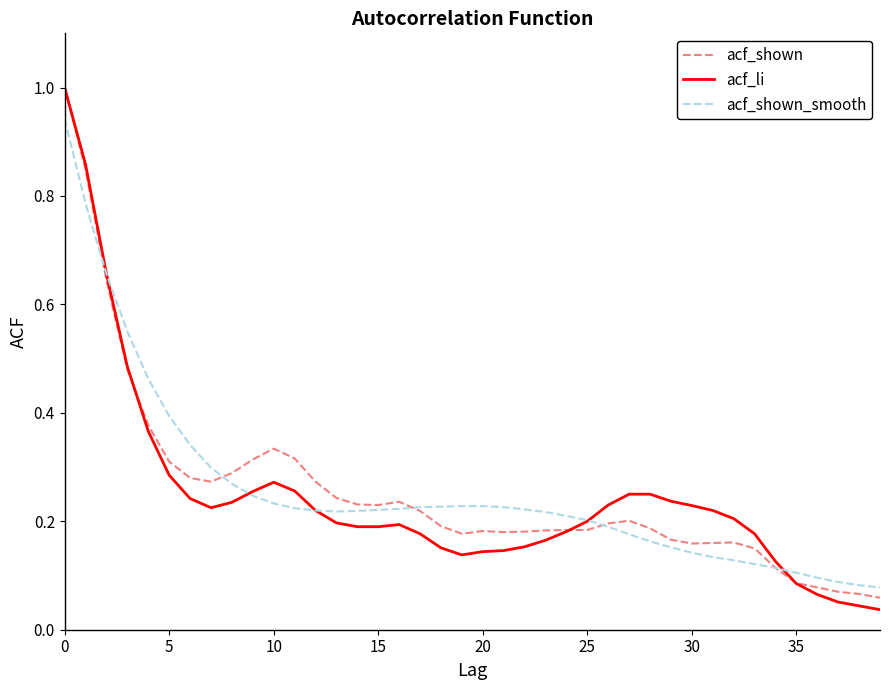

What is the greatest value displayed?

1.0